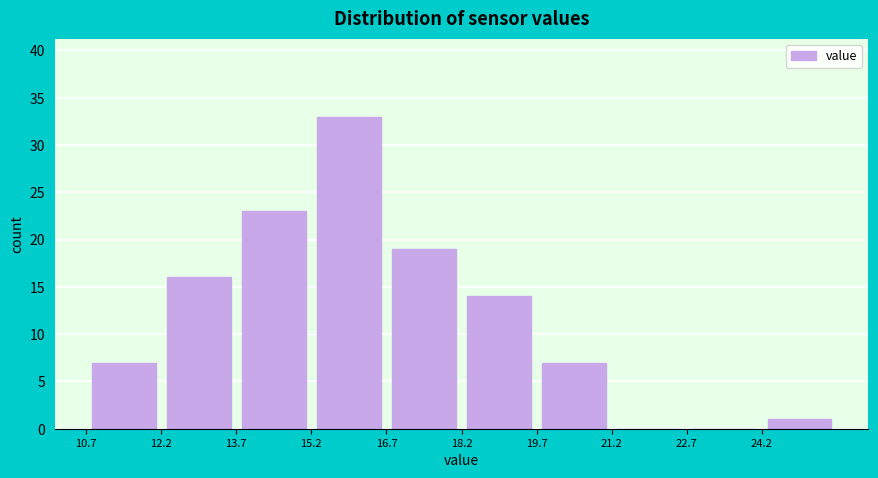

Over which range of the x-axis is the bar tallest?

15.2 to 16.8